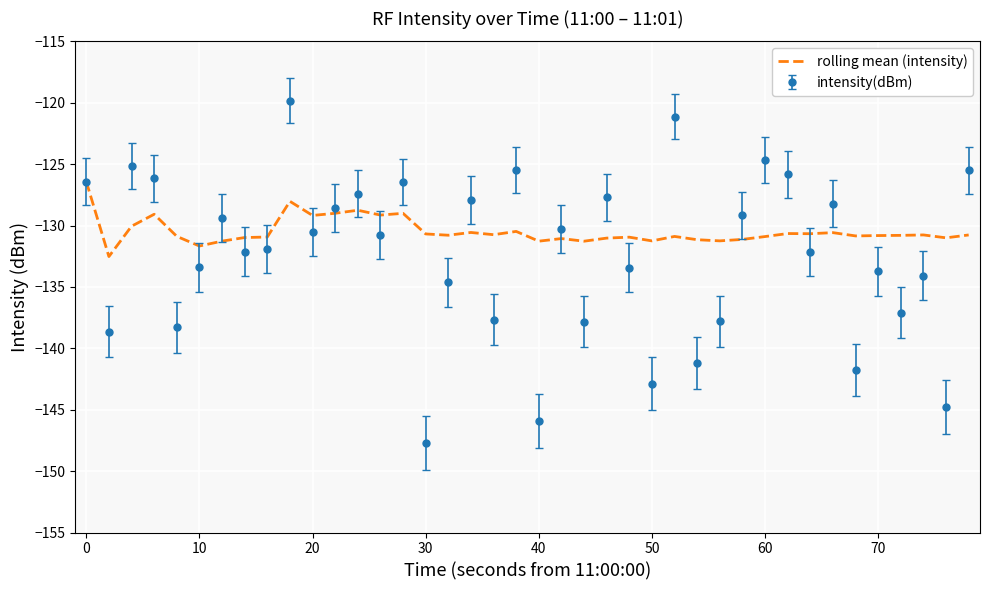

Which series has the widest spread of values?

intensity(dBm)